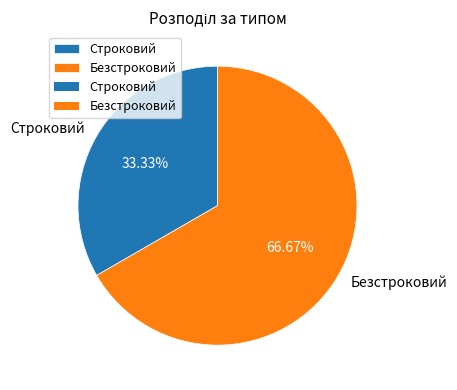

Approximately how many times larger is the value at Безстроковий compared to Строковий?

2.0